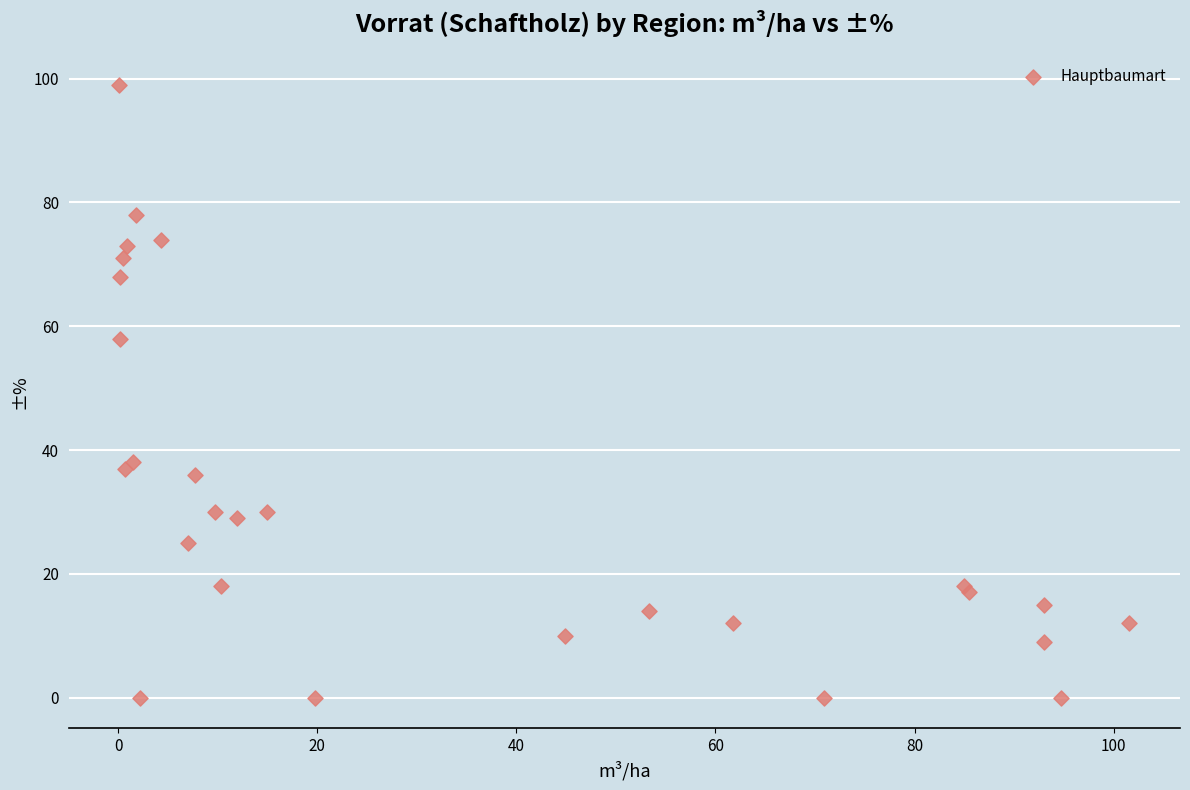

What Y value in the scatter plot is closest to 49?

58